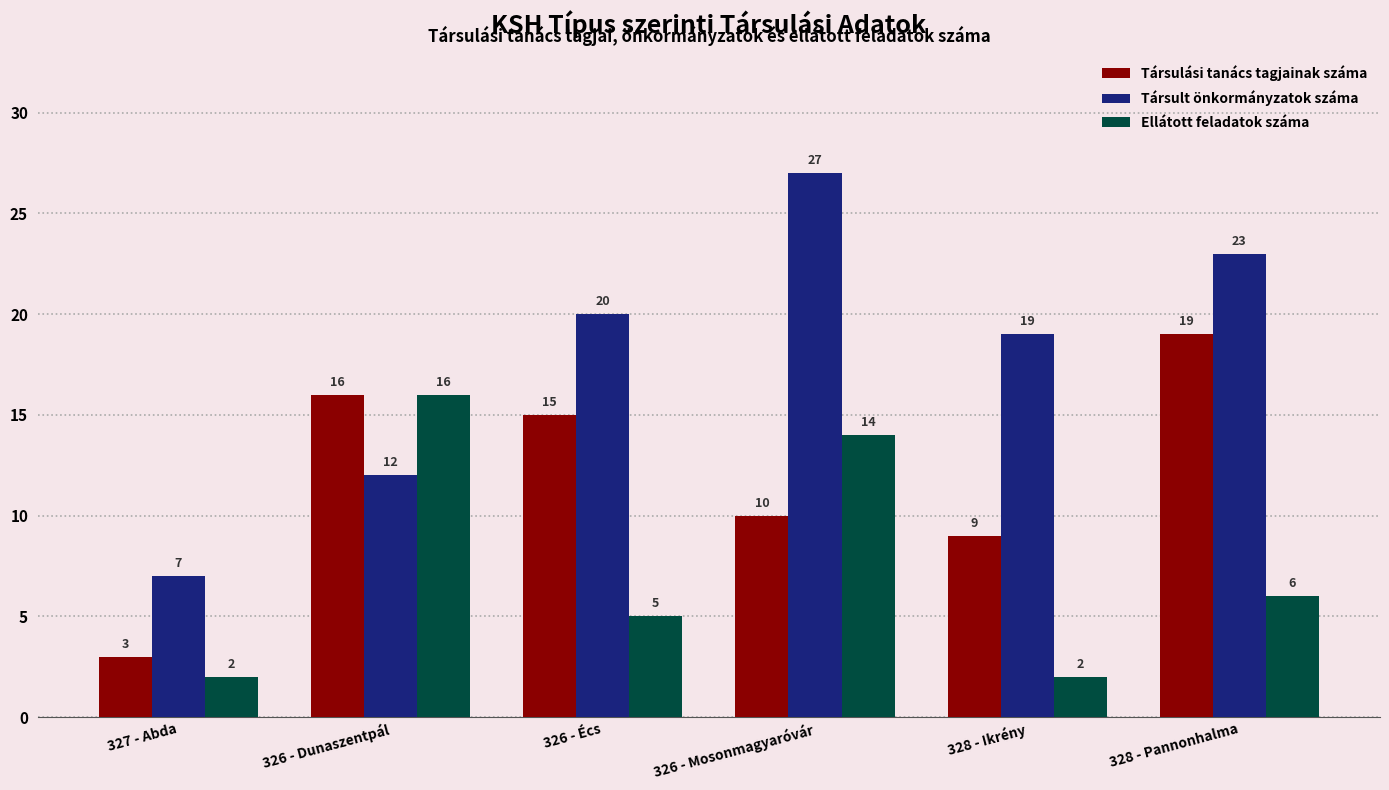

Rank the series by their average value, from highest to lowest.

Társult önkormányzatok száma, Társulási tanács tagjainak száma, Ellátott feladatok száma